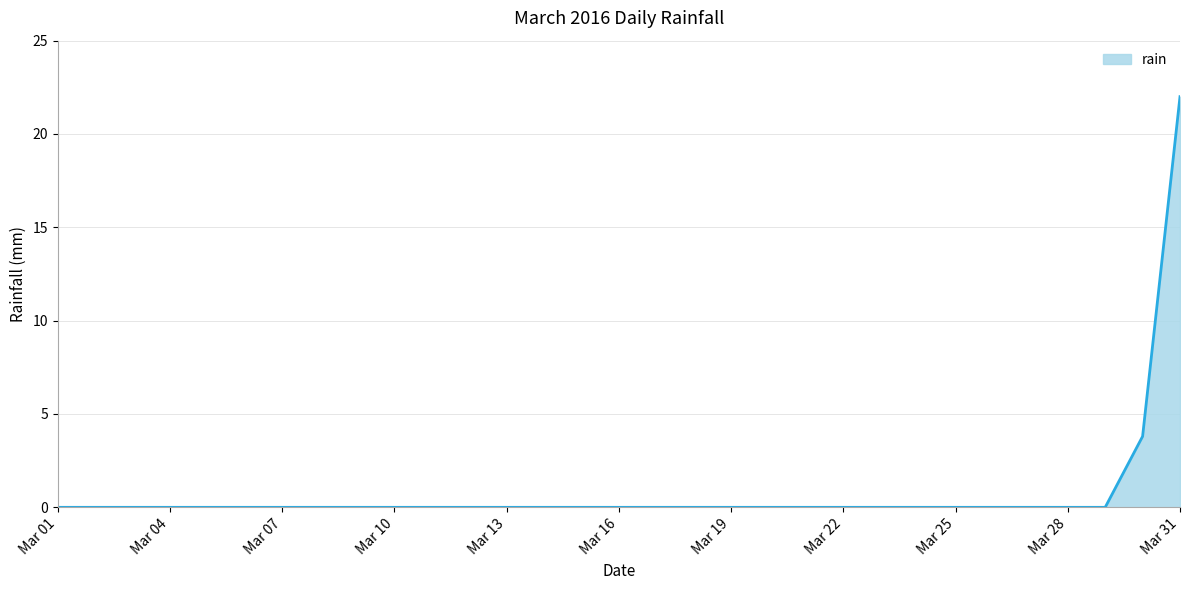

What is the greatest value displayed?

22.0